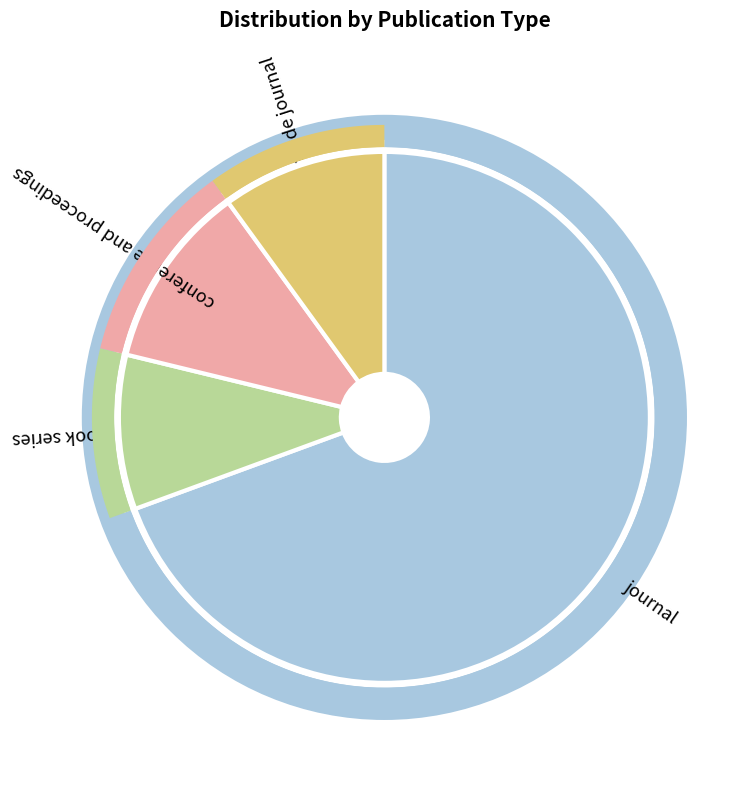

To the nearest percent, what percentage of the pie is journal?

69%